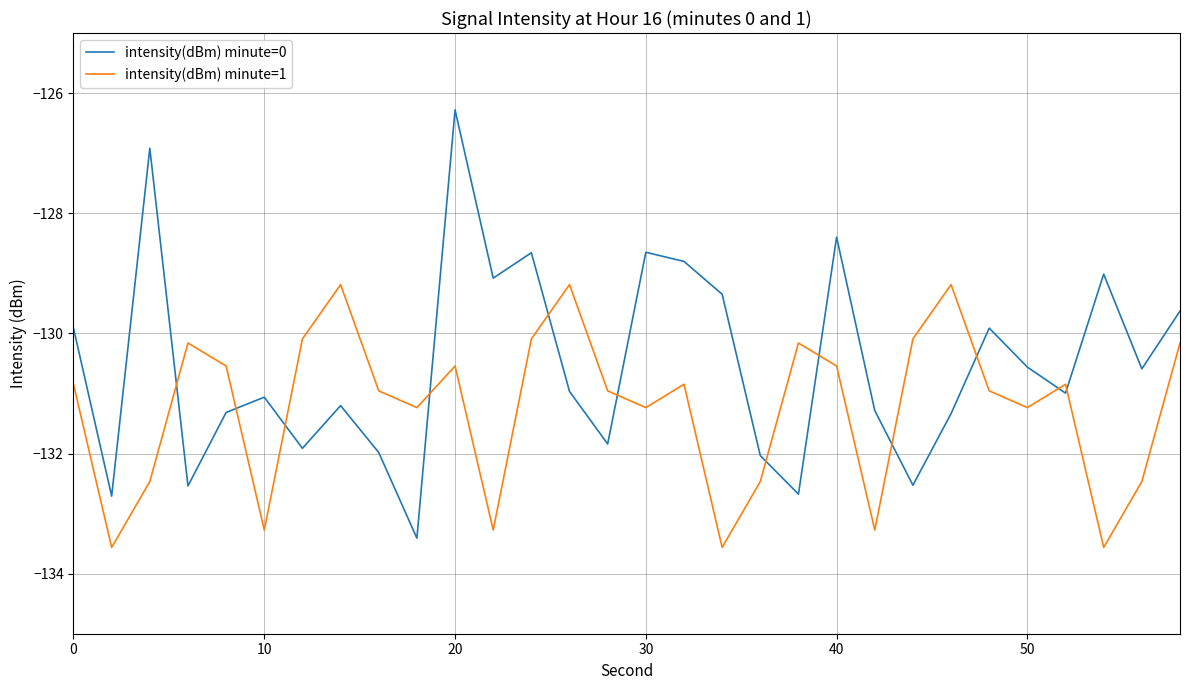

How many intersections are there between intensity(dBm) minute=1 and intensity(dBm) minute=0?

12